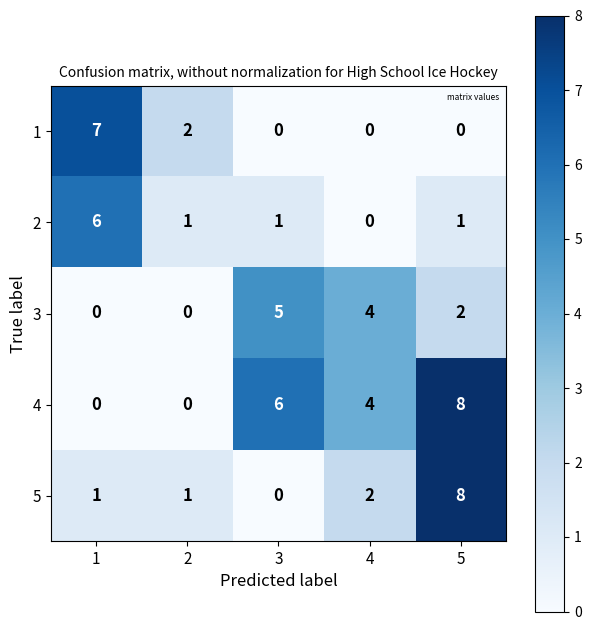

Which series changed the most between 2 and 5?

4